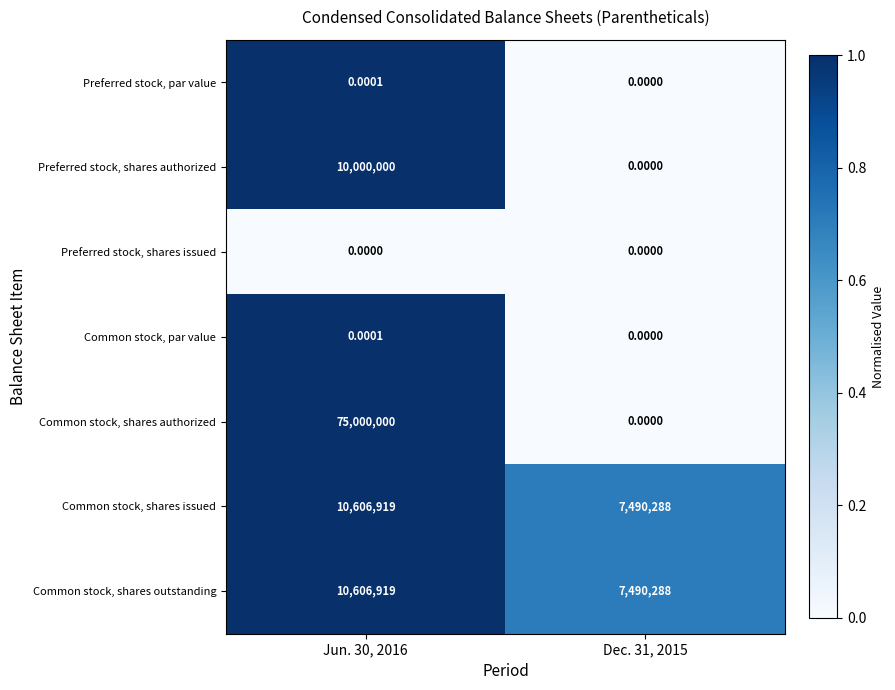

Which series has the widest spread of values?

Common stock, shares authorized